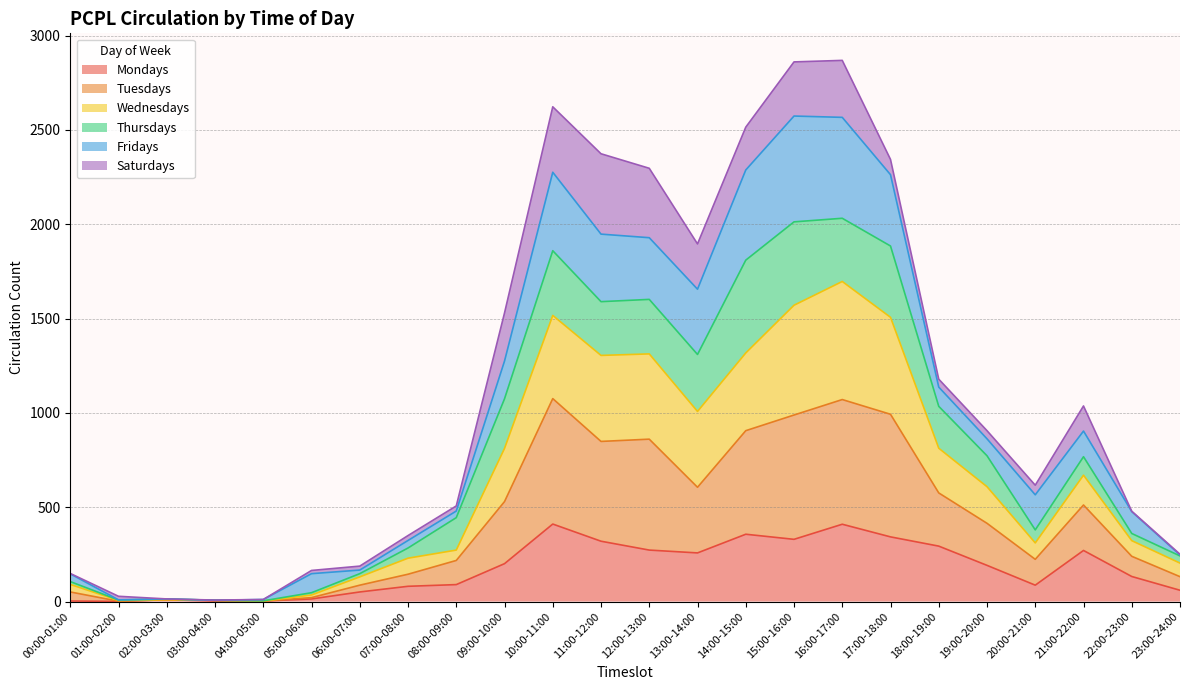

What is the highest value of the Mondays series?

411